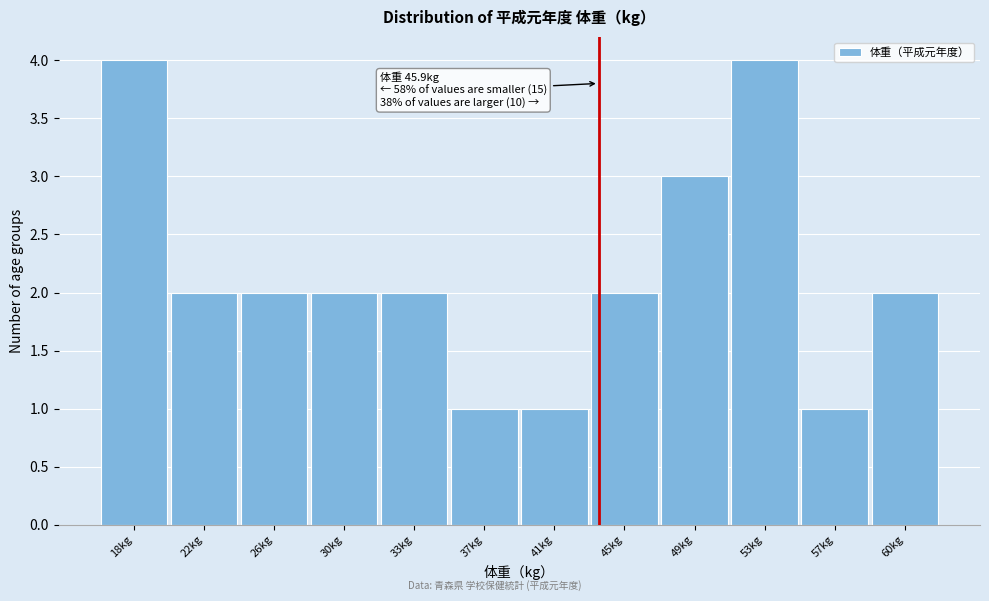

Reading right to left, list all the values displayed in this chart.

60kg=2	57kg=1	53kg=4	49kg=3	45kg=2	41kg=1	37kg=1	33kg=2	30kg=2	26kg=2	22kg=2	18kg=4